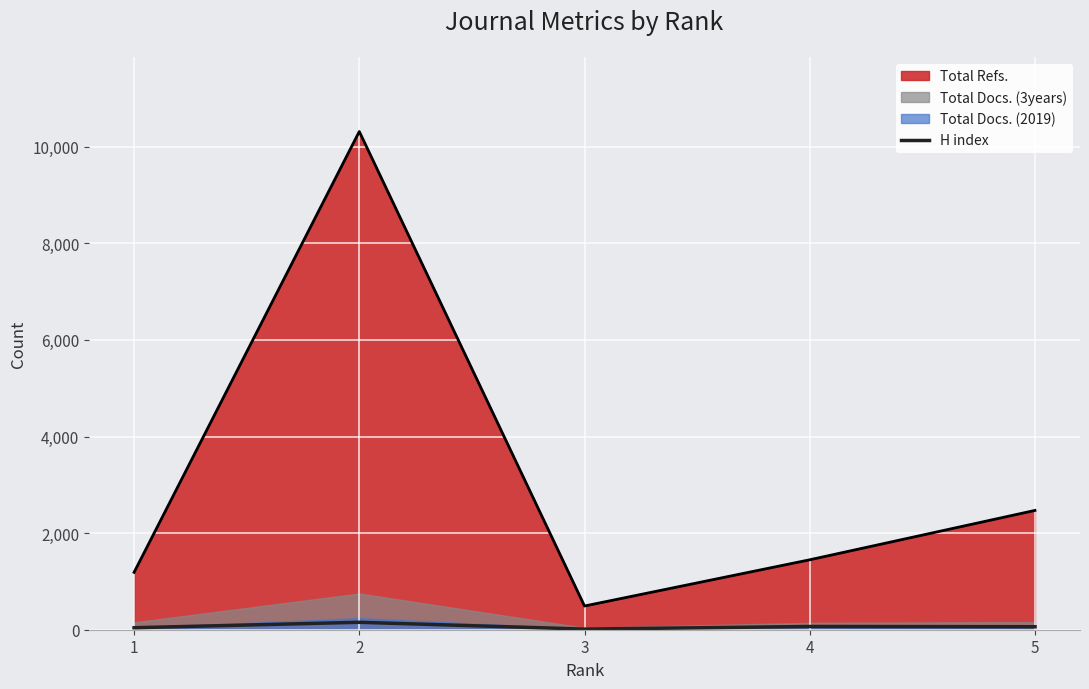

Which category has the lowest value across all series?

3